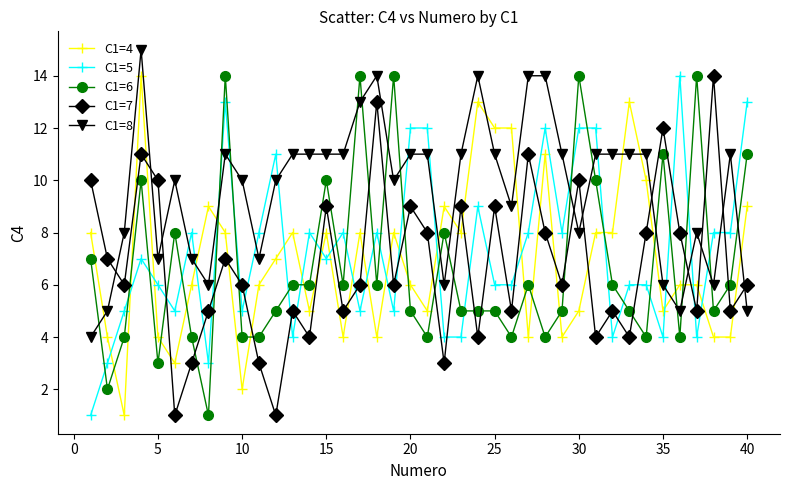

Which series has the largest total across all categories?

C1=8